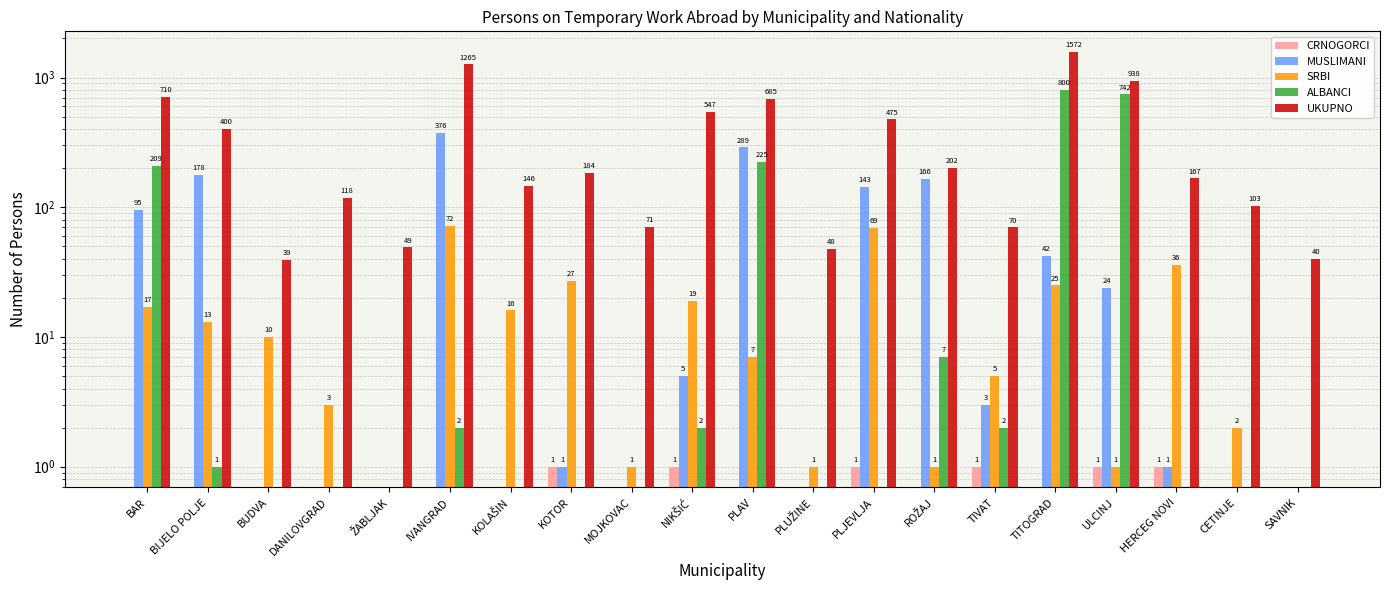

What is the label of the 13th bar from the left?

PLJEVLJA